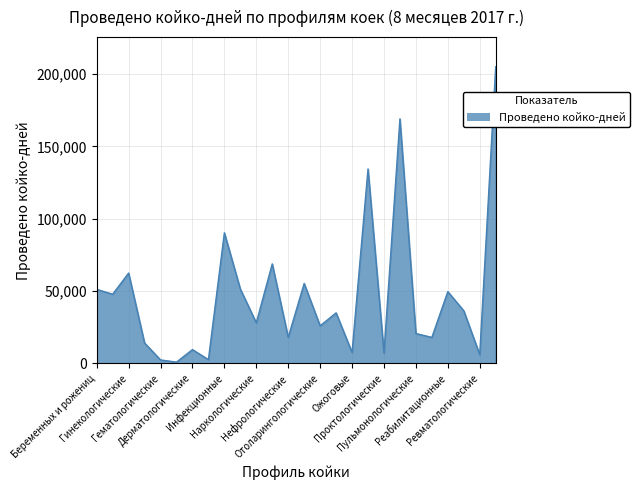

What is the greatest value displayed?

205050